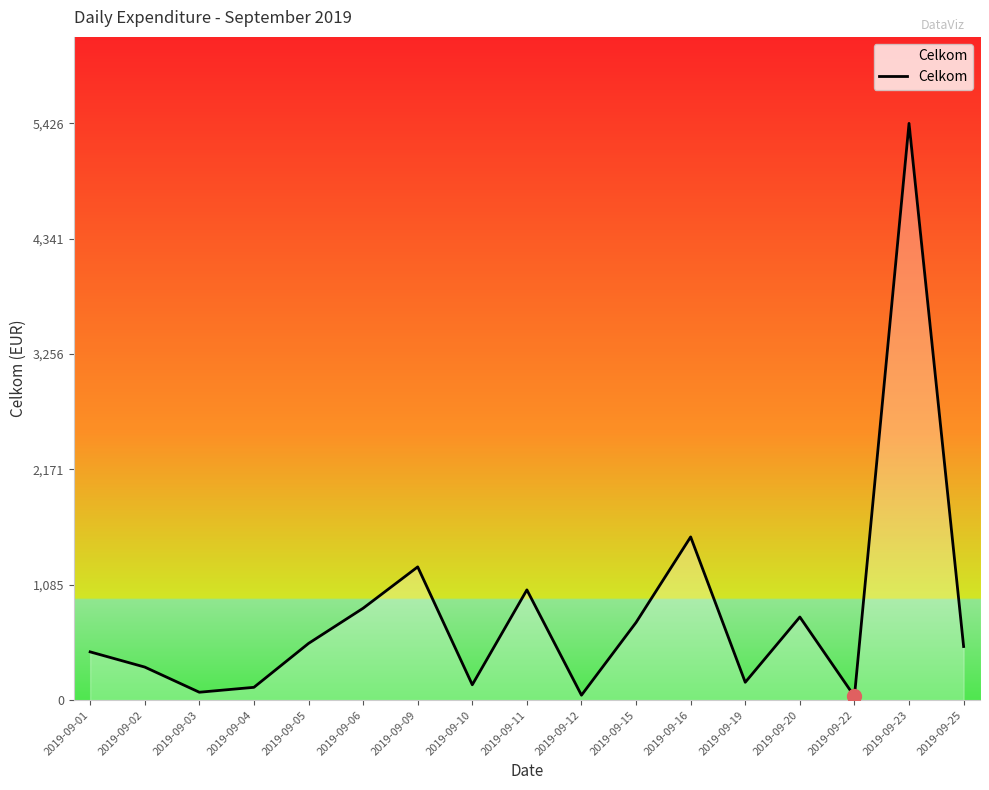

Which label corresponds to the largest value in the chart?

2019-09-23